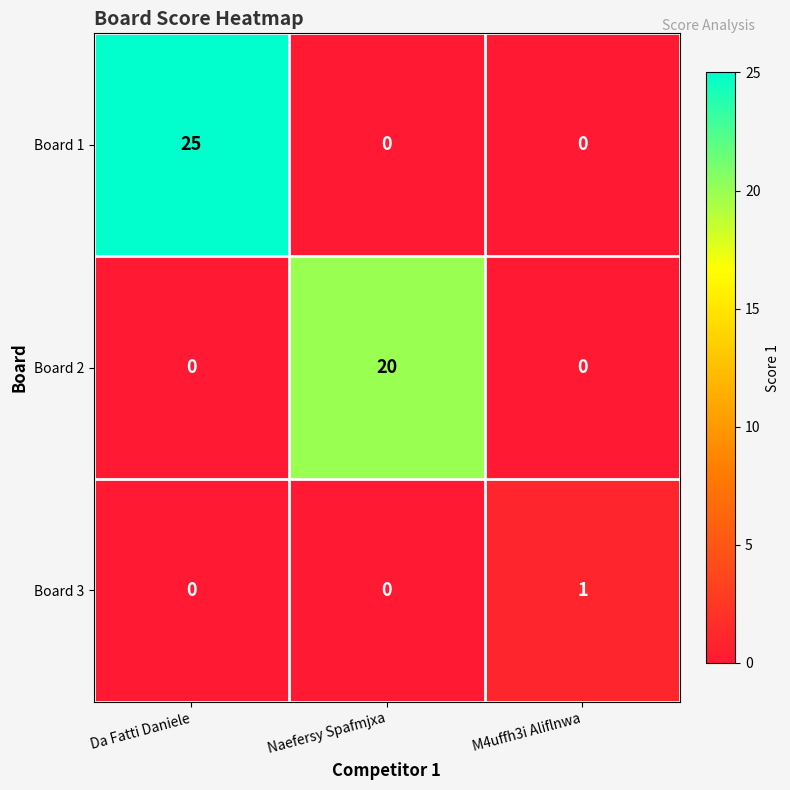

Which series has the largest total across all categories?

Board 1